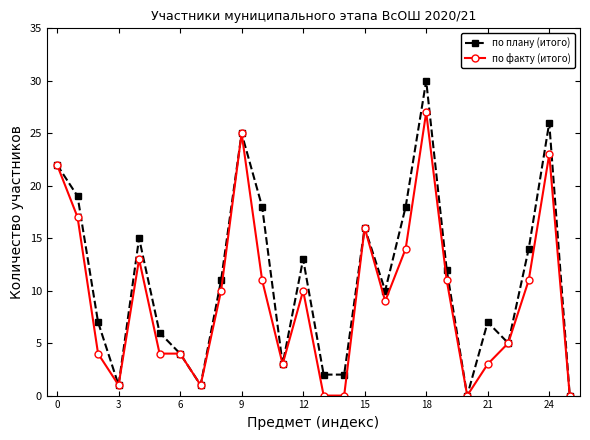

In по плану (итого), how many points are higher than both neighbors (excluding endpoints)?

7